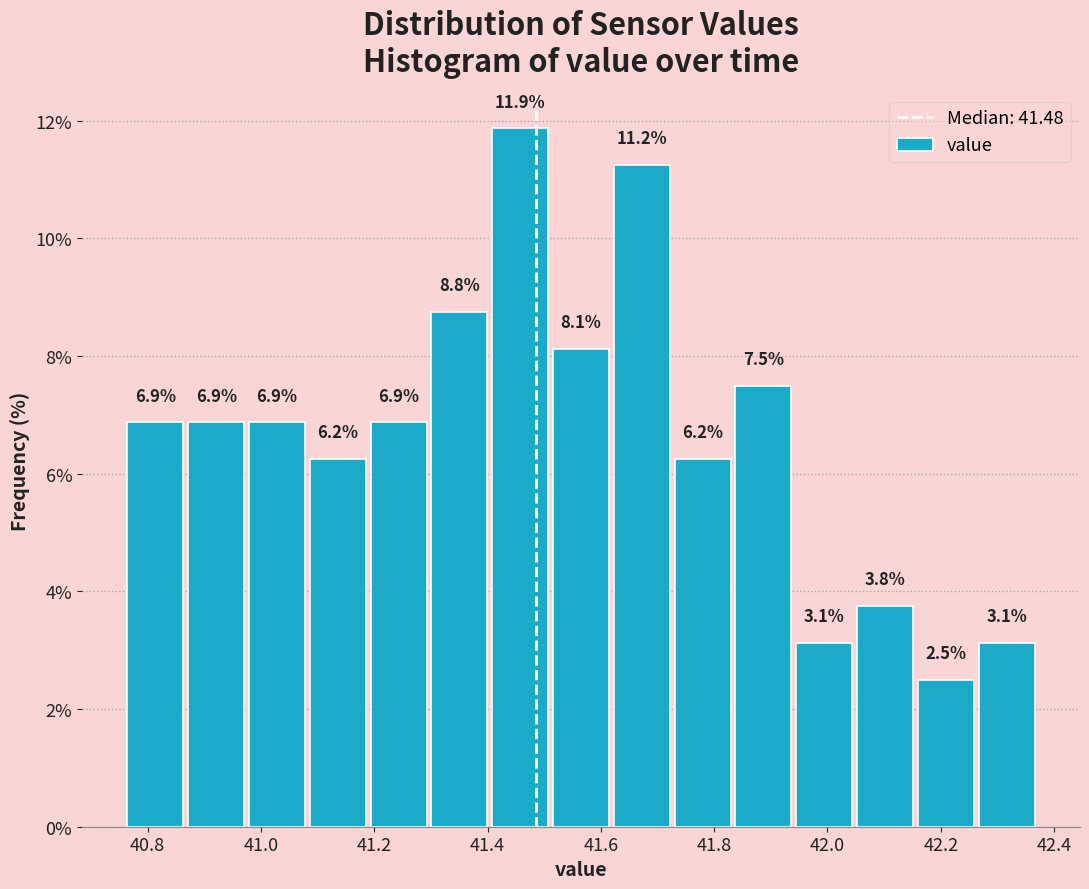

Reading left to right, transcribe this chart: for each bar, give the range it covers on the x-axis and its height. The bar edges are not printed on the chart, so give them approximately, as read against the axis.

40.76 to 40.86: 6.9
40.86 to 40.98: 6.9
40.98 to 41.08: 6.9
41.08 to 41.18: 6.2
41.18 to 41.30: 6.9
41.30 to 41.40: 8.8
41.40 to 41.52: 11.9
41.52 to 41.62: 8.1
41.62 to 41.72: 11.2
41.72 to 41.84: 6.2
41.84 to 41.94: 7.5
41.94 to 42.04: 3.1
42.04 to 42.16: 3.8
42.16 to 42.26: 2.5
42.26 to 42.38: 3.1